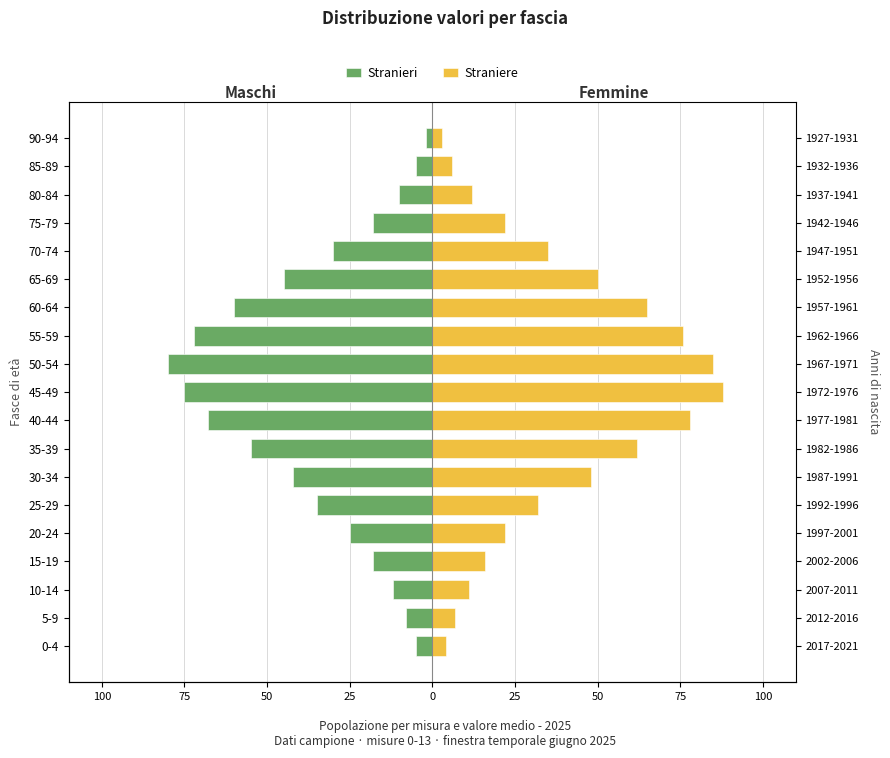

What is the label of the 3rd bar from the right?

80-84